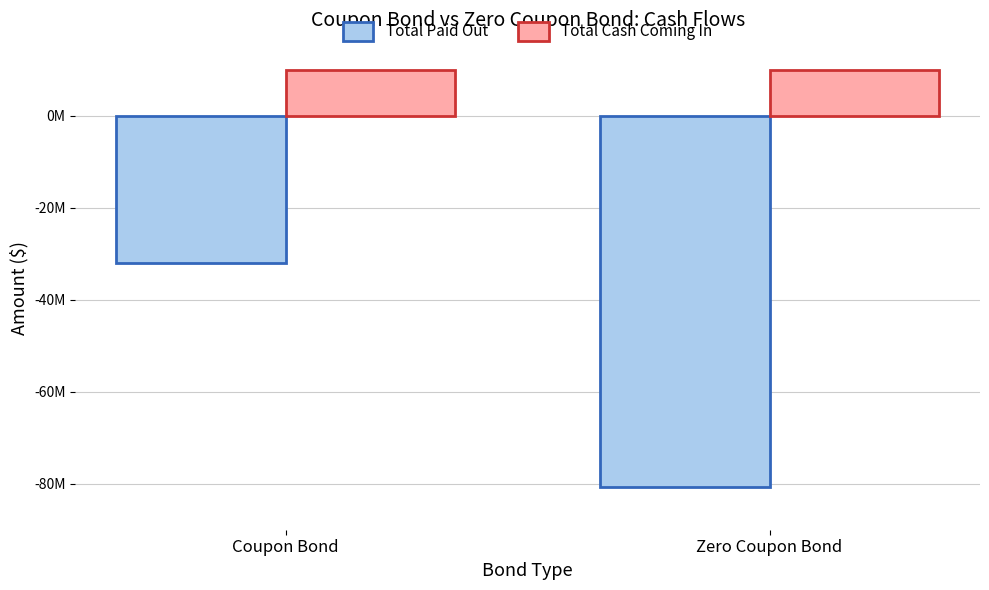

Between Coupon Bond and Zero Coupon Bond, which series saw the biggest shift?

Total Paid Out